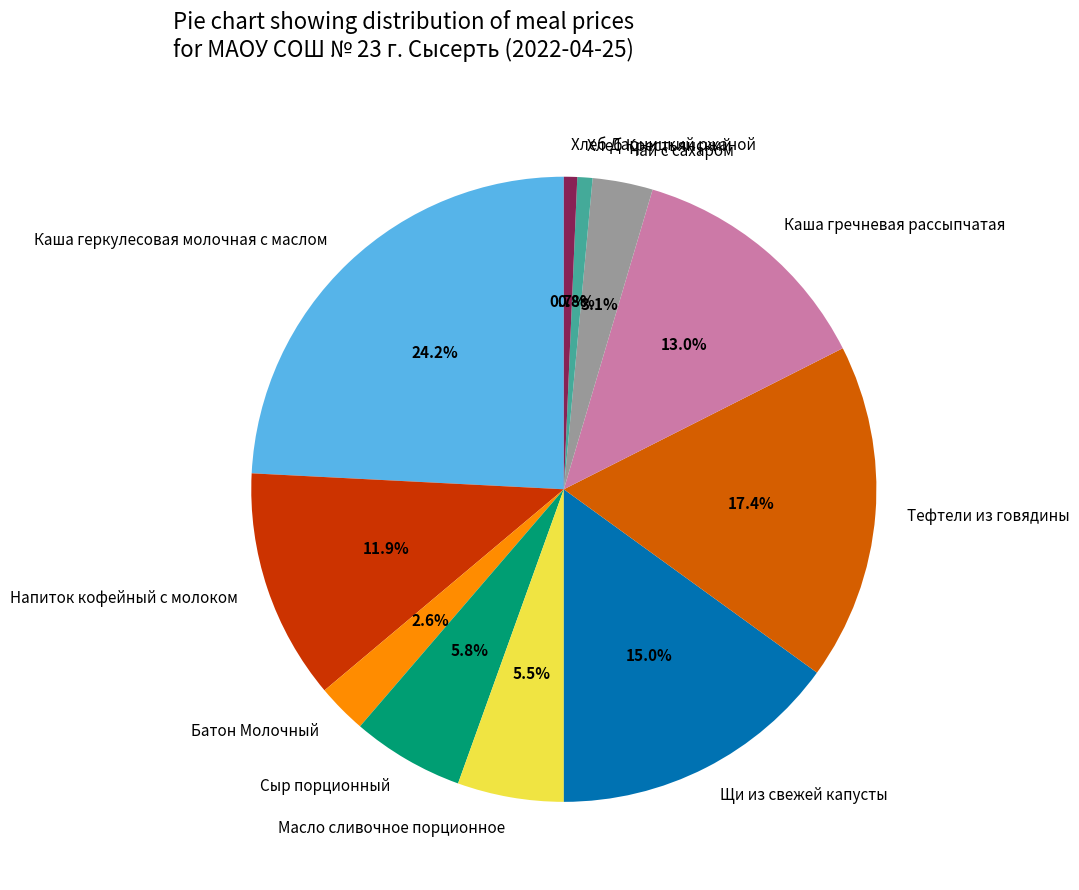

To the nearest percent, what is the combined percentage of Тефтели из говядины and Масло сливочное порционное?

23%